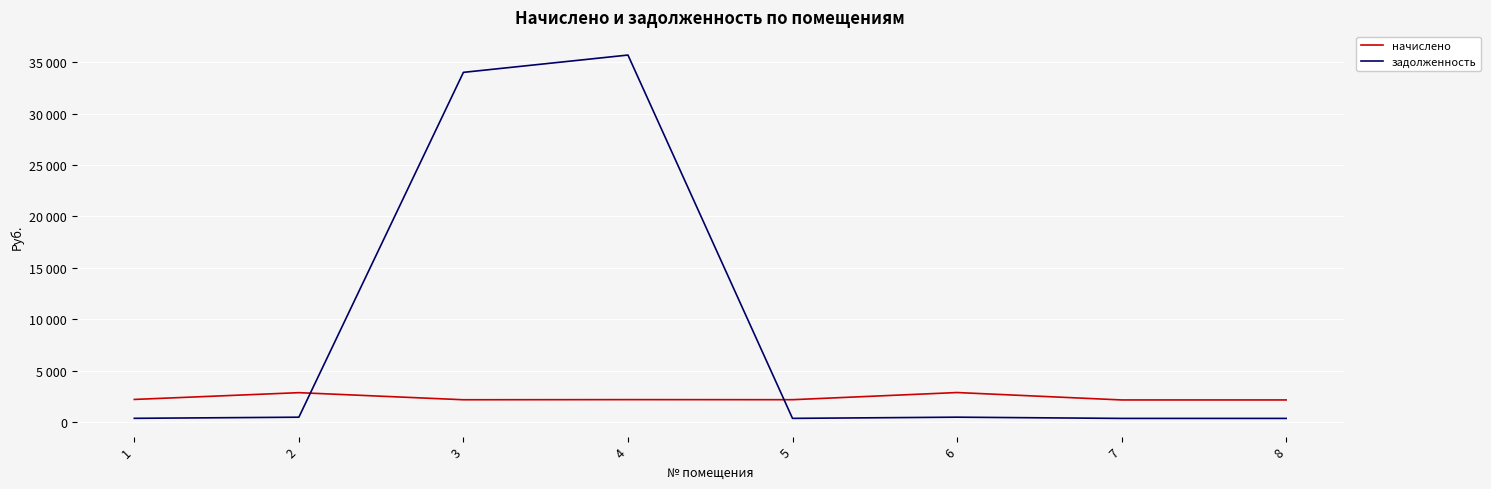

Reading left to right, transcribe all the data shown in this chart.

начислено: 2203.9	2862.5	2173.1	2185.4	2179.2	2874.8	2154.6	2154.6
задолженность: 367.3	477.1	34004.5	35686.9	363.2	479.1	359.1	359.1